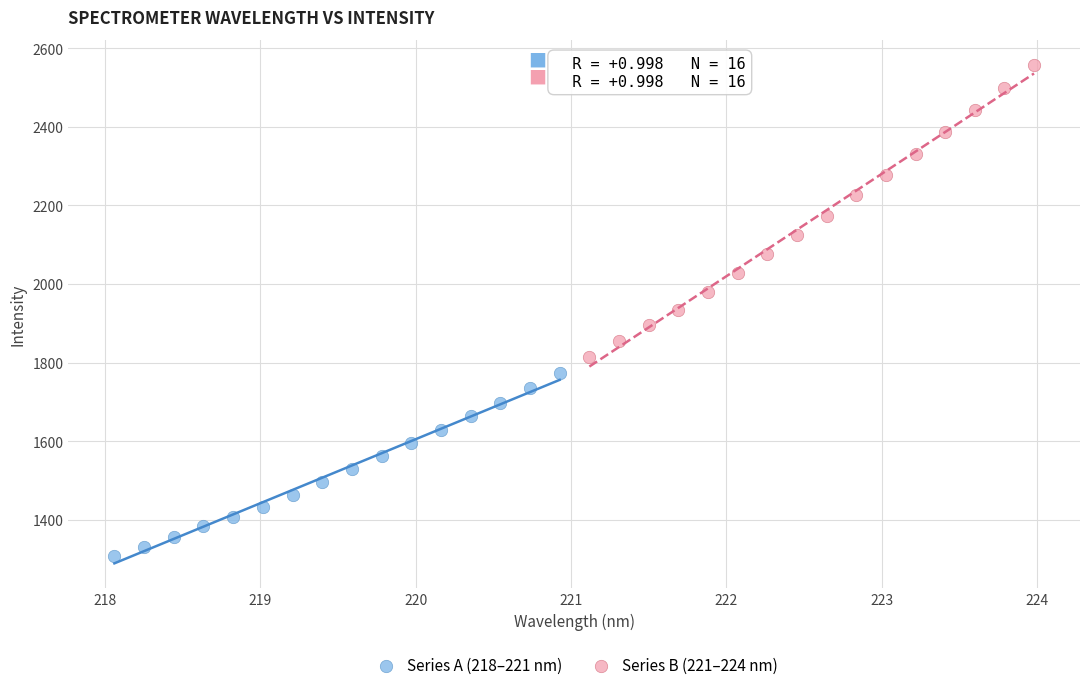

Which series contains the lowest Y value?

Series A (218–221 nm)